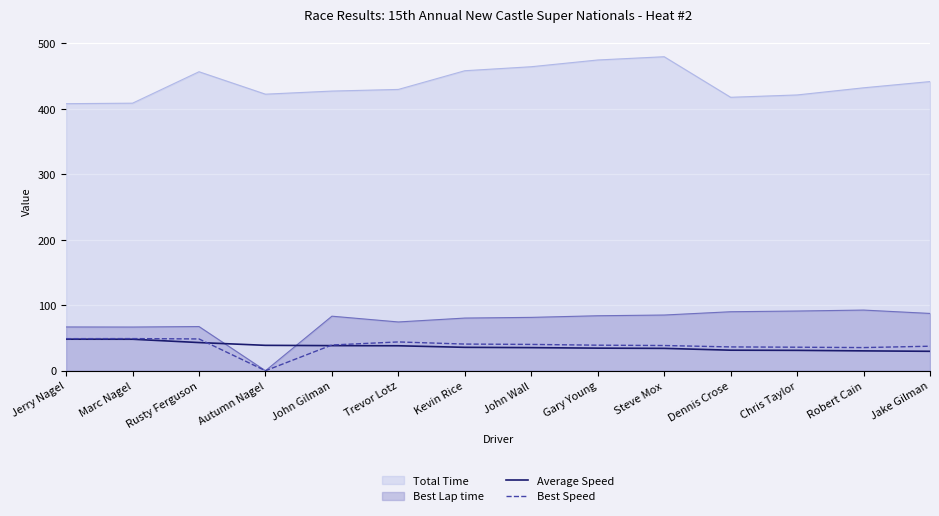

Read the Total Time value at Jake Gilman.

441.8